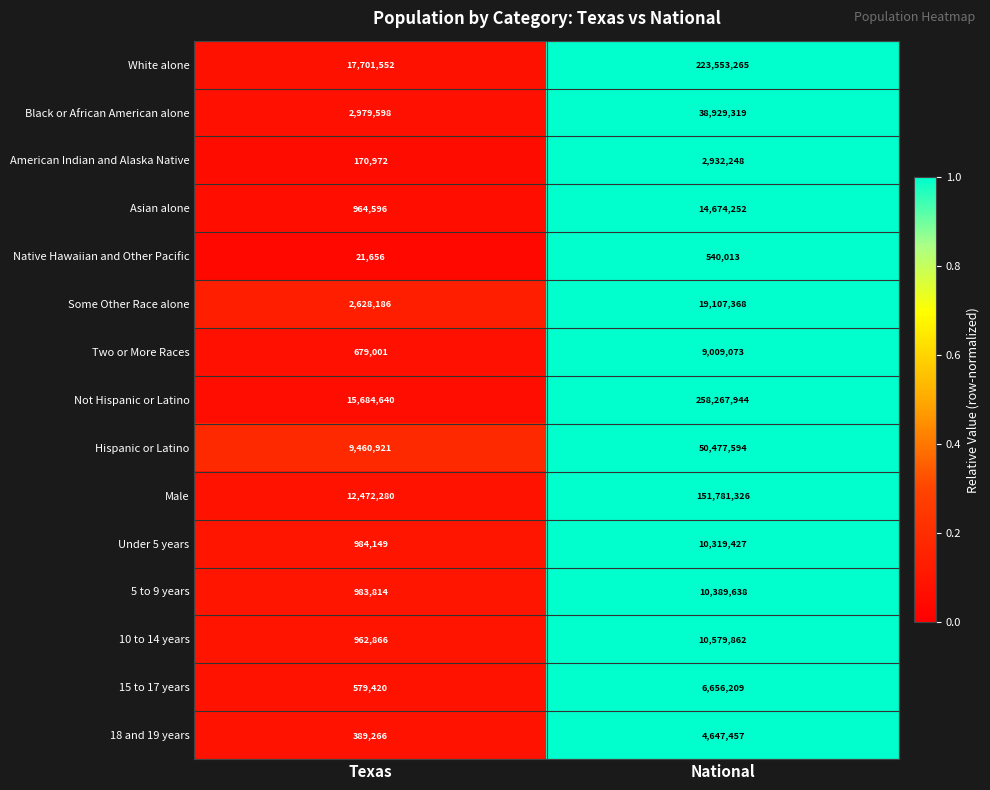

What is the approximate value of Under 5 years at Texas, to the nearest 10?

984150